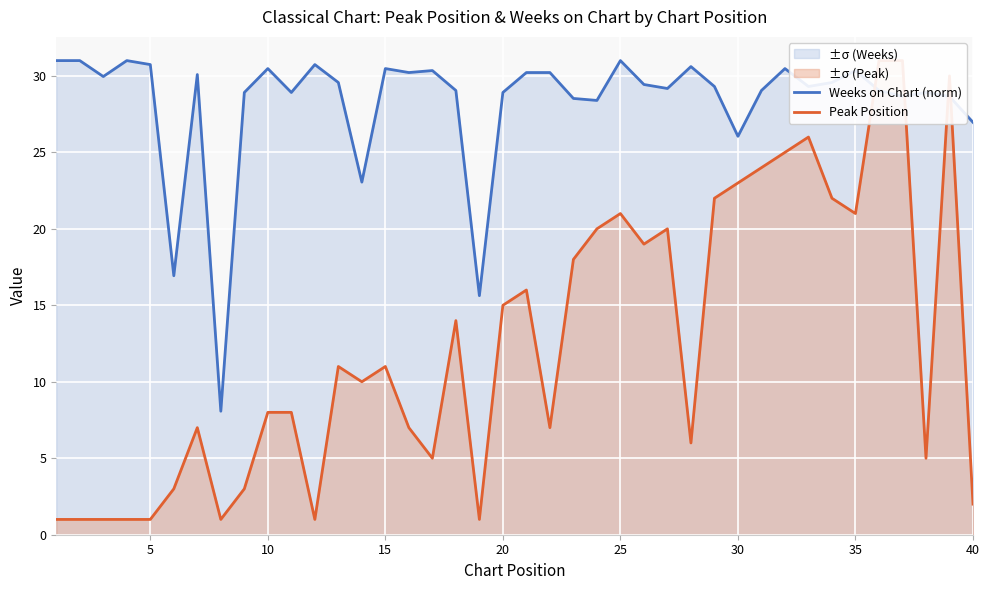

What is the lowest value of the Weeks on Chart (norm) series?

8.1